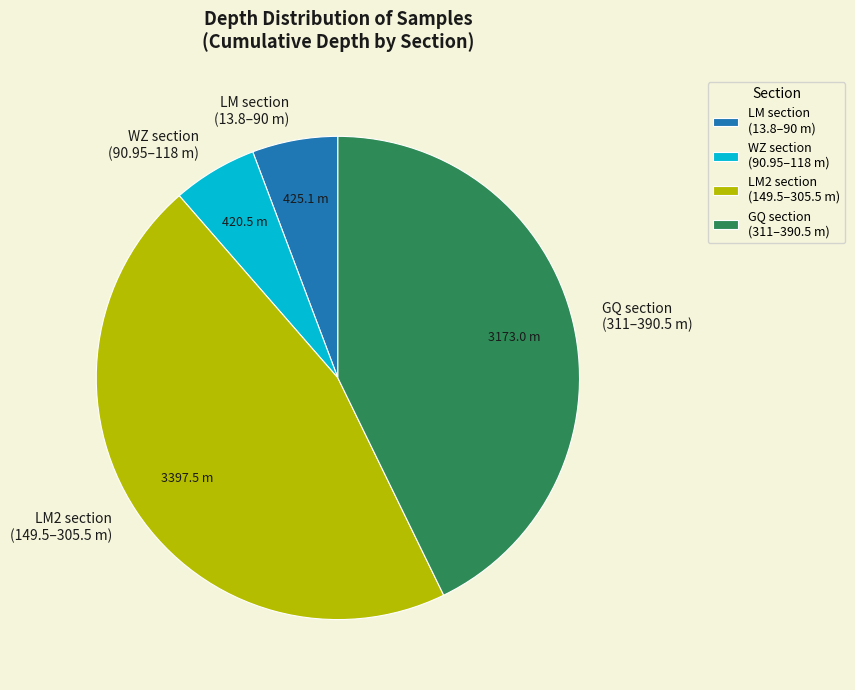

Do GQ section (311–390.5 m) and WZ section (90.95–118 m) together represent more than half of the pie?

No